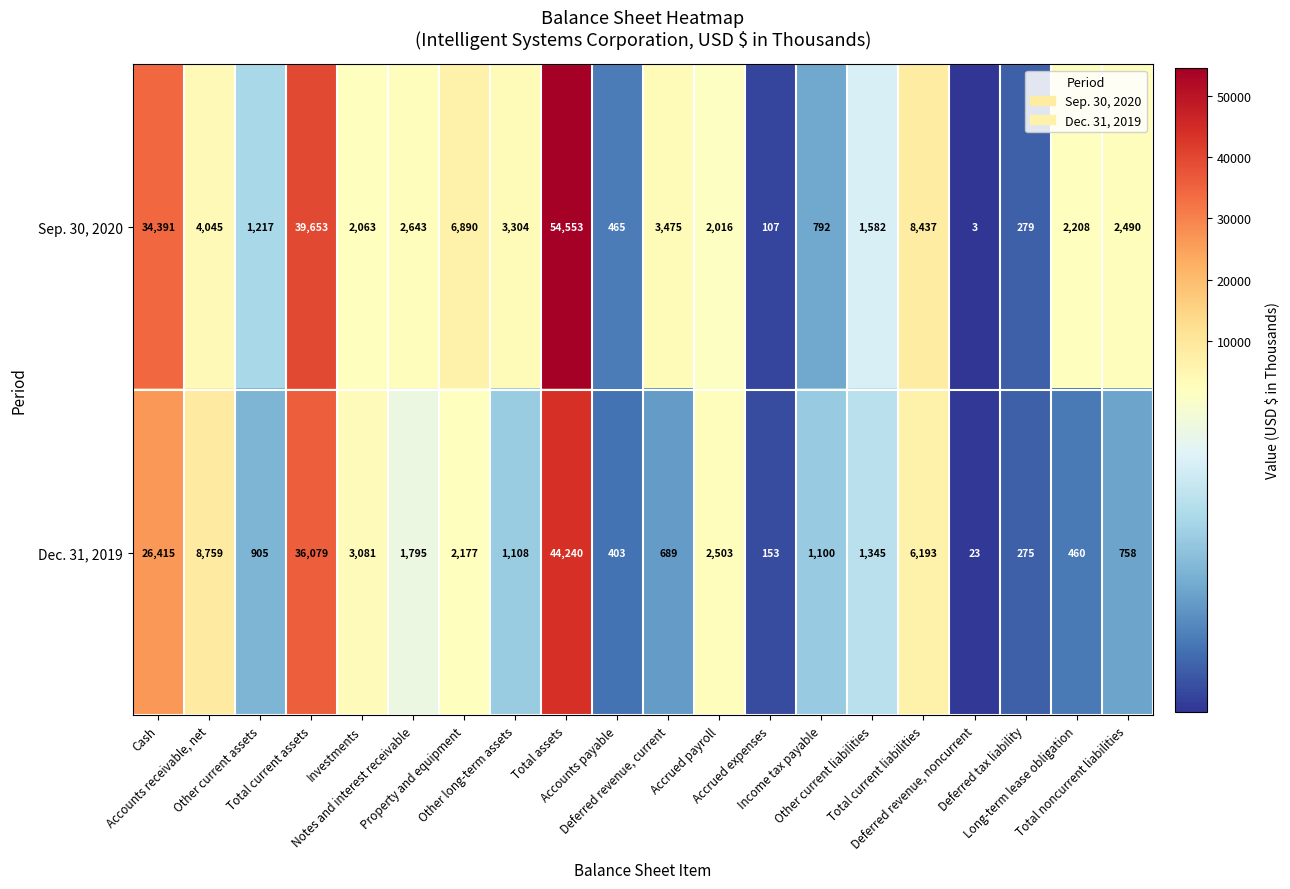

List the series in order of their overall mean, highest first.

Sep. 30, 2020, Dec. 31, 2019